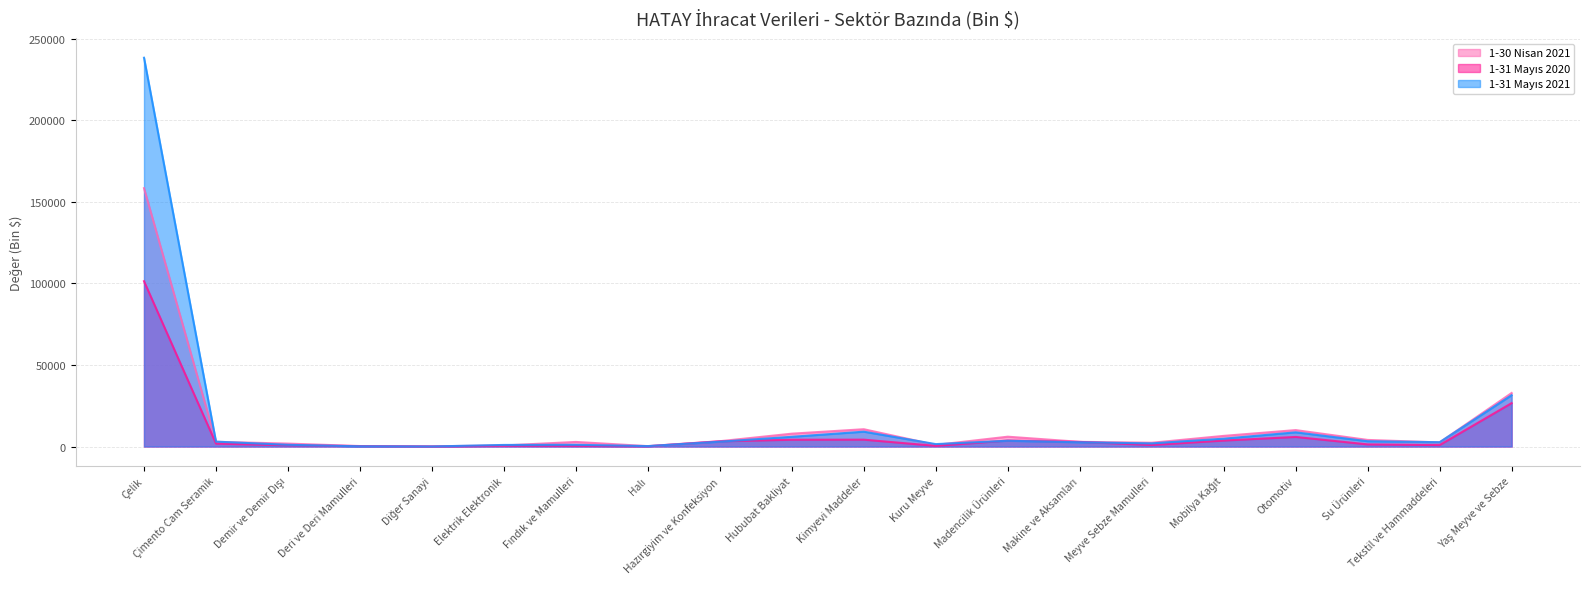

What is the total value across all series at Demir ve Demir Dışı?

3577.9